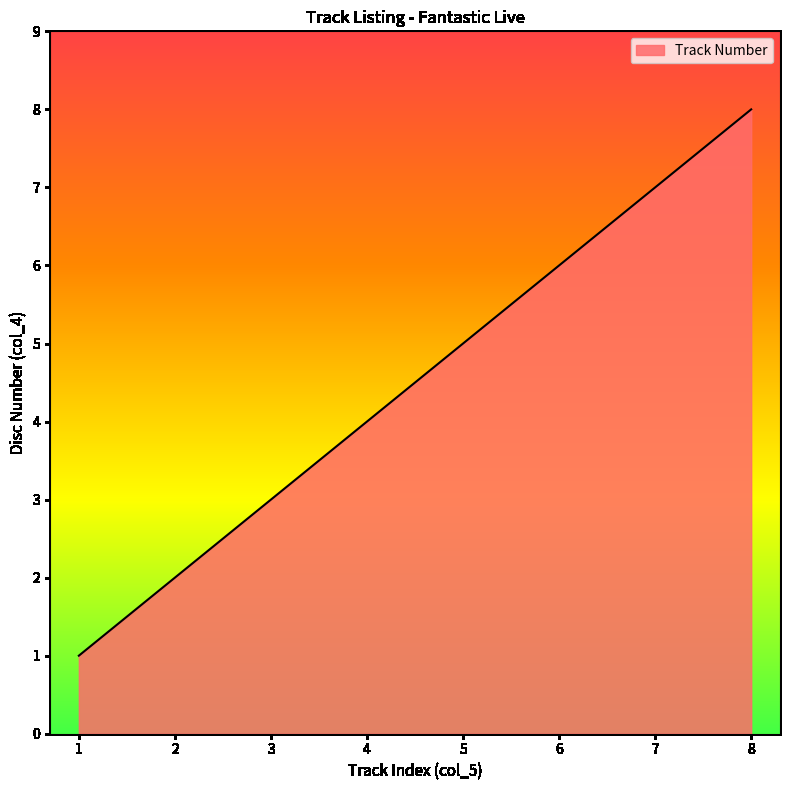

What is the change in value from 2 to 8?

+6